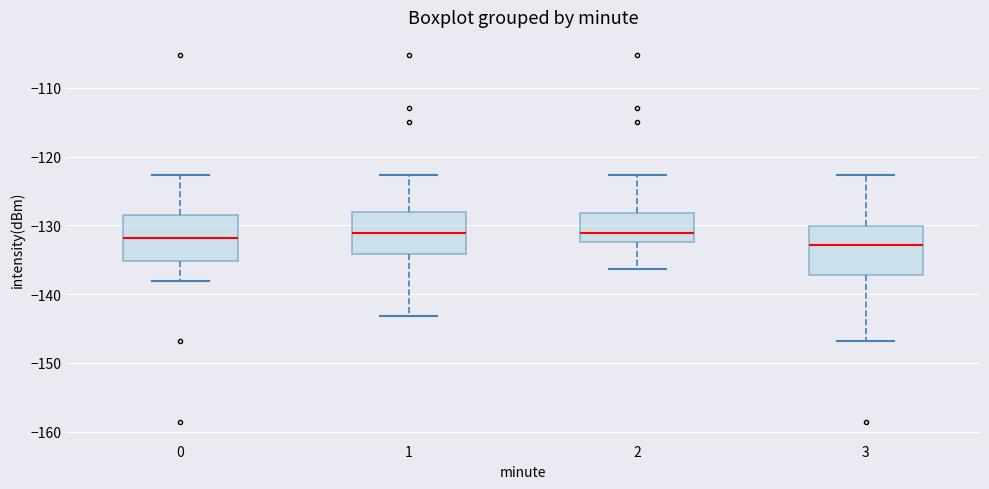

Reading left to right, transcribe this box plot: for each box, give where its median line is, the range the box spans, and where its two whiskers end, as read against the y-axis. The values are not printed on the chart, so give them approximately, as read against the axis.

0: median -132, box -135 to -129, whiskers -138 to -123
1: median -131, box -134 to -128, whiskers -143 to -123
2: median -131, box -132 to -128, whiskers -136 to -123
3: median -133, box -137 to -130, whiskers -147 to -123